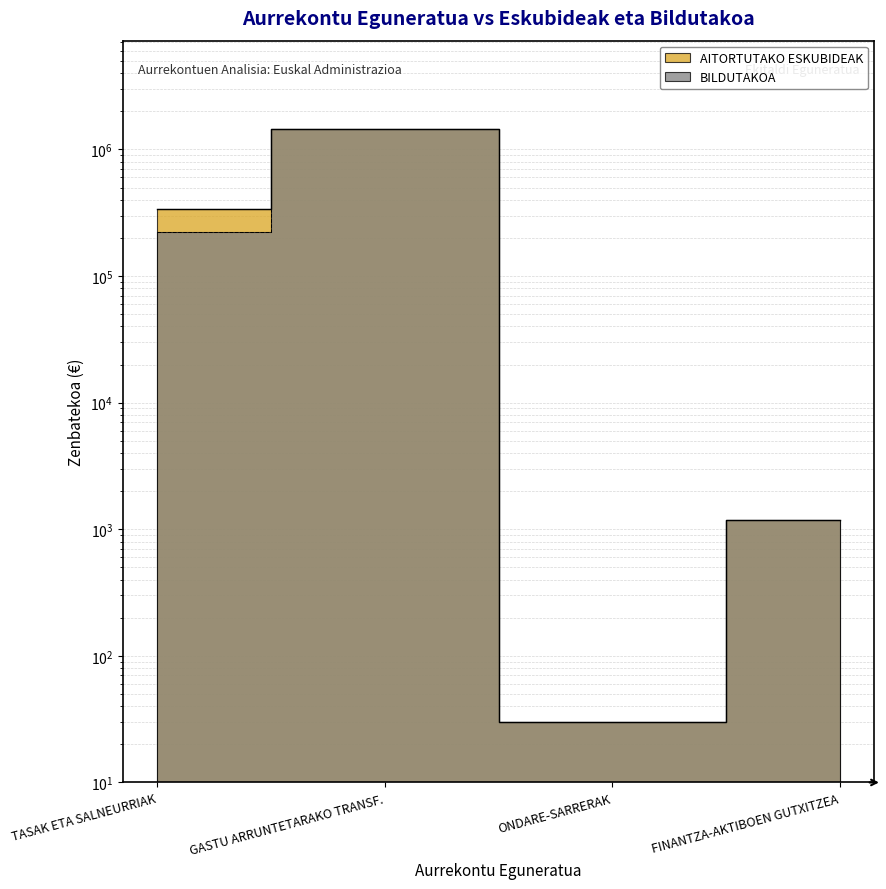

Which series has the widest spread of values?

AITORTUTAKO ESKUBIDEAK